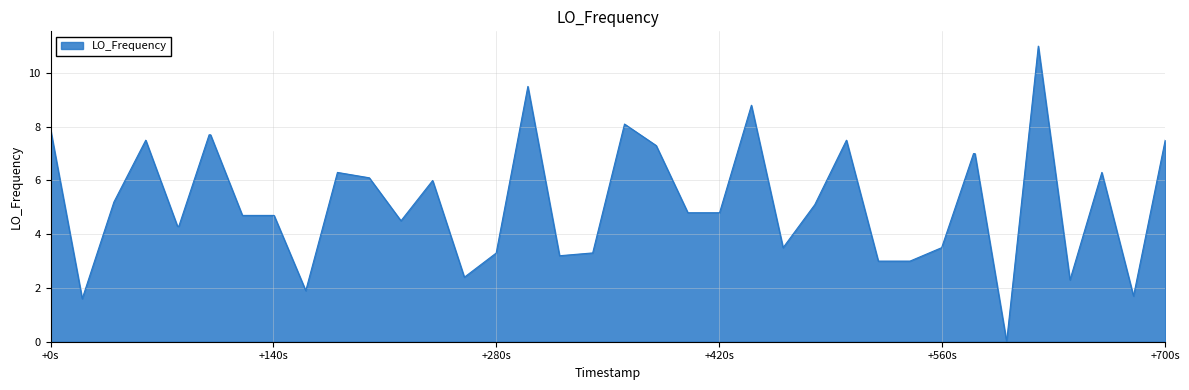

What is the greatest value displayed?

11.0